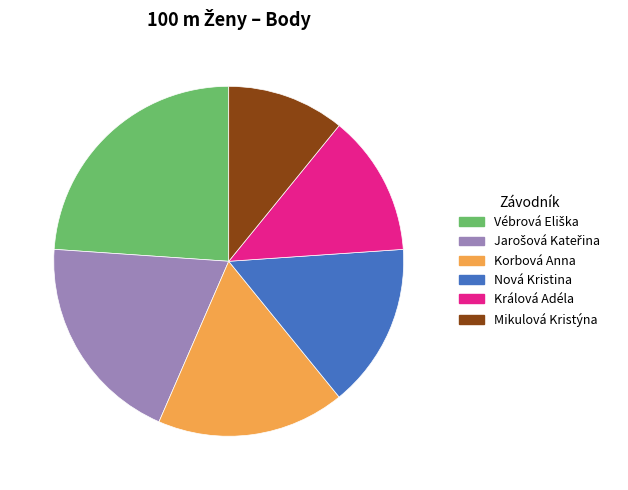

Is the sum of Korbová Anna and Králová Adéla greater than half?

No